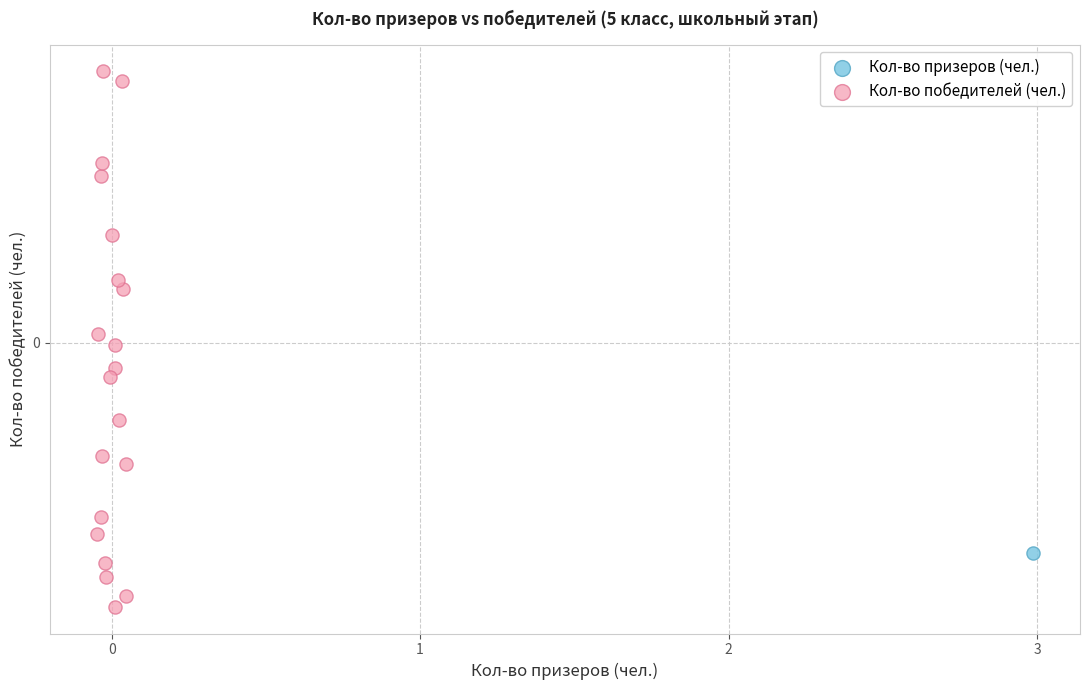

What are all the series names shown in the legend?

Кол-во призеров (чел.), Кол-во победителей (чел.)